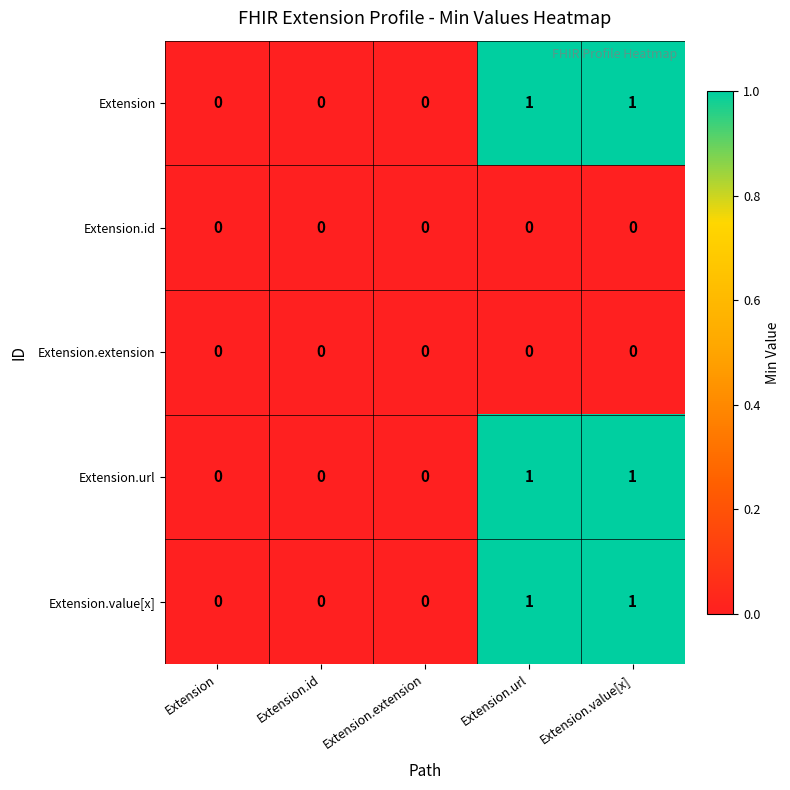

The value of Extension.url at Extension.value[x] is 2. True or false?

False